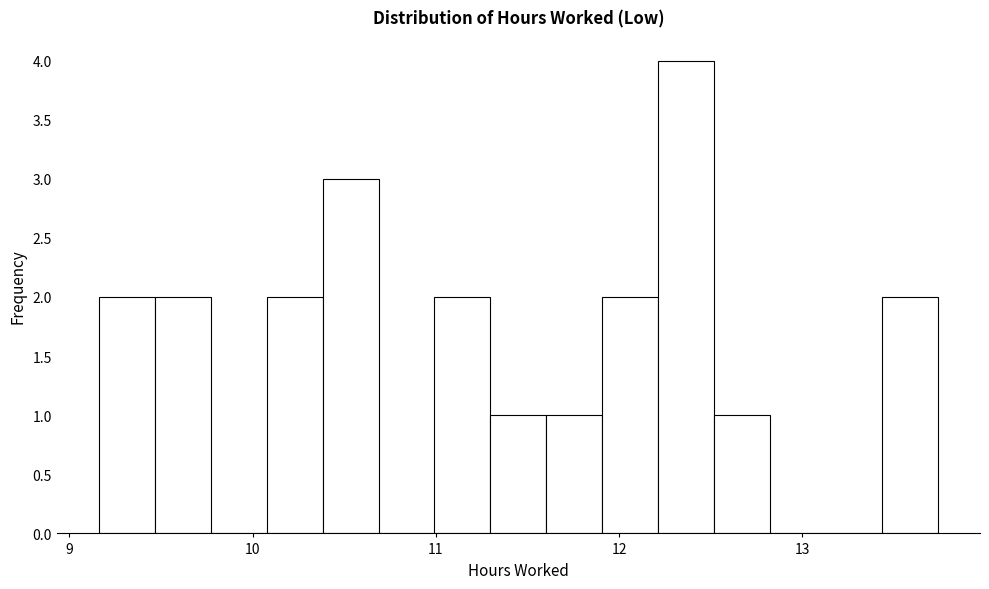

Around what value on the x-axis is the tallest bar? Give the approximate position of its centre, as read against the axis.

12.4